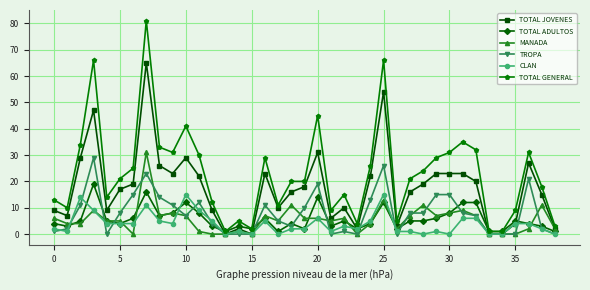

What is the greatest value displayed?

81